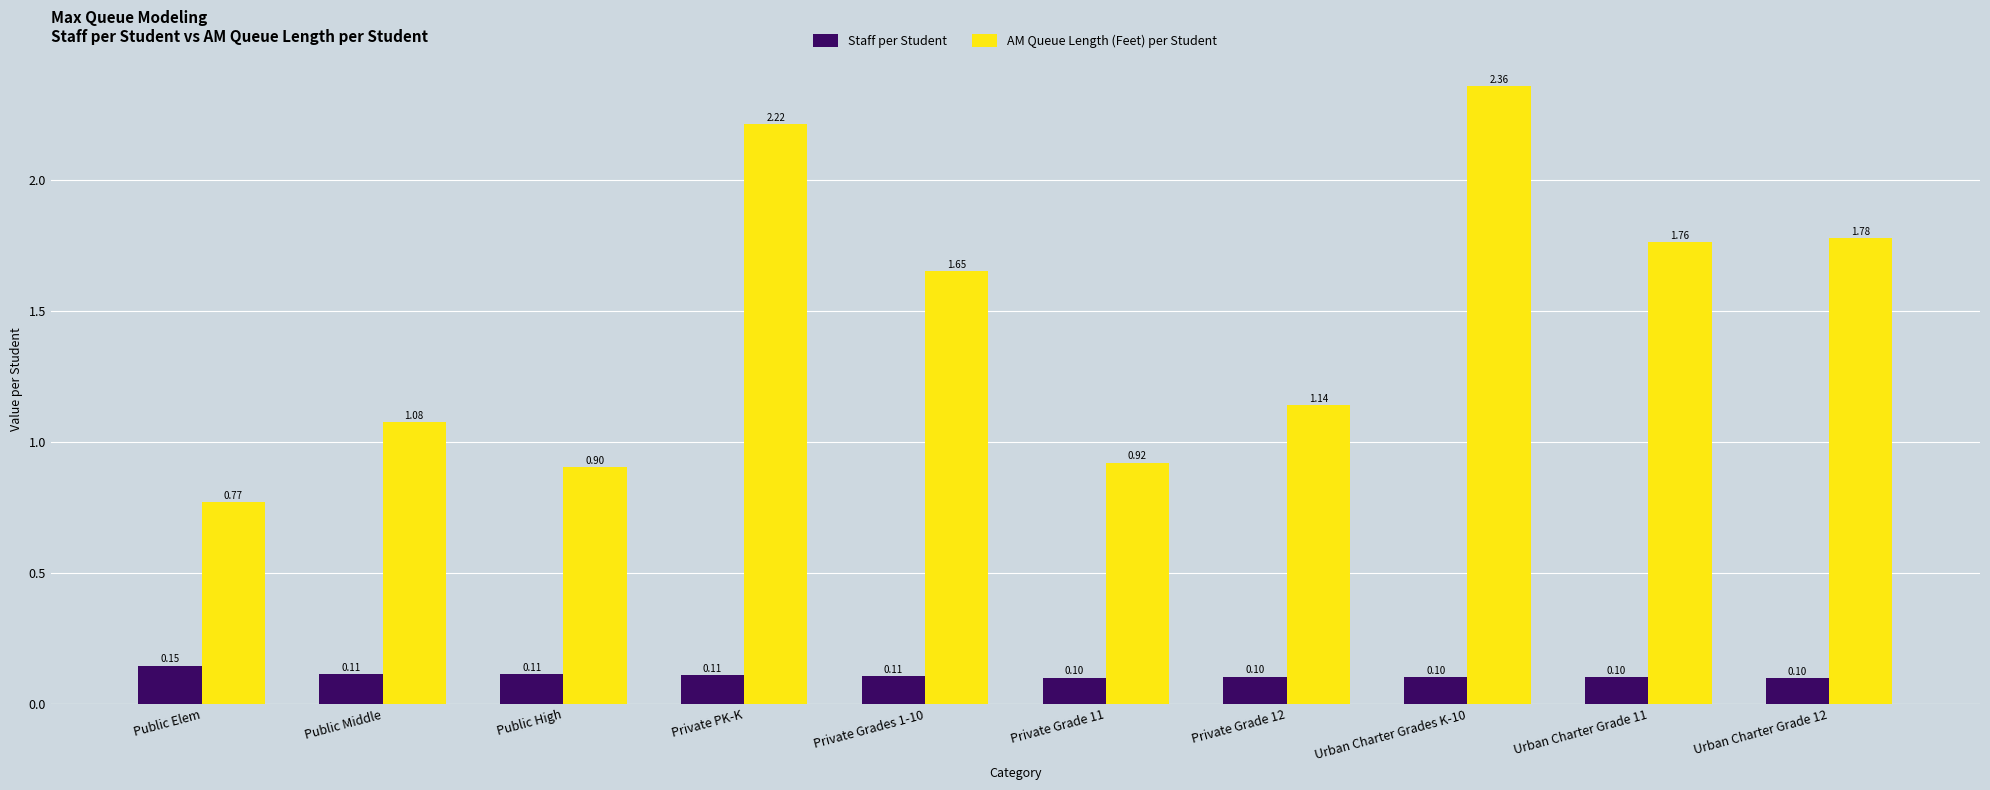

The Staff per Student series shows 0.2 at Public High. True or false?

False